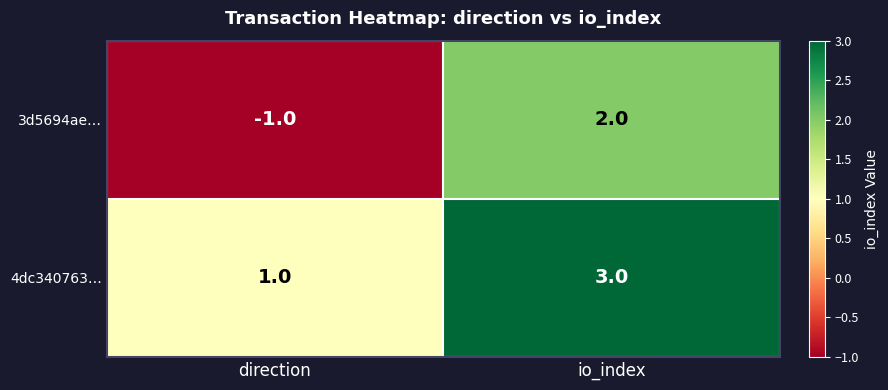

What is the difference between the maximum and minimum values in the 3d5694ae… series?

3